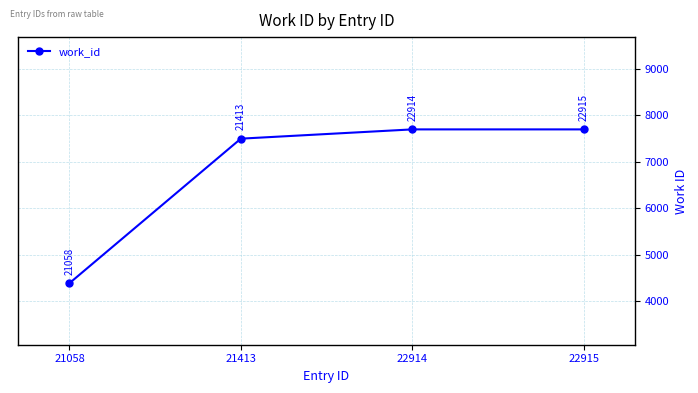

Read the value at 21058, to the nearest 50.

4400